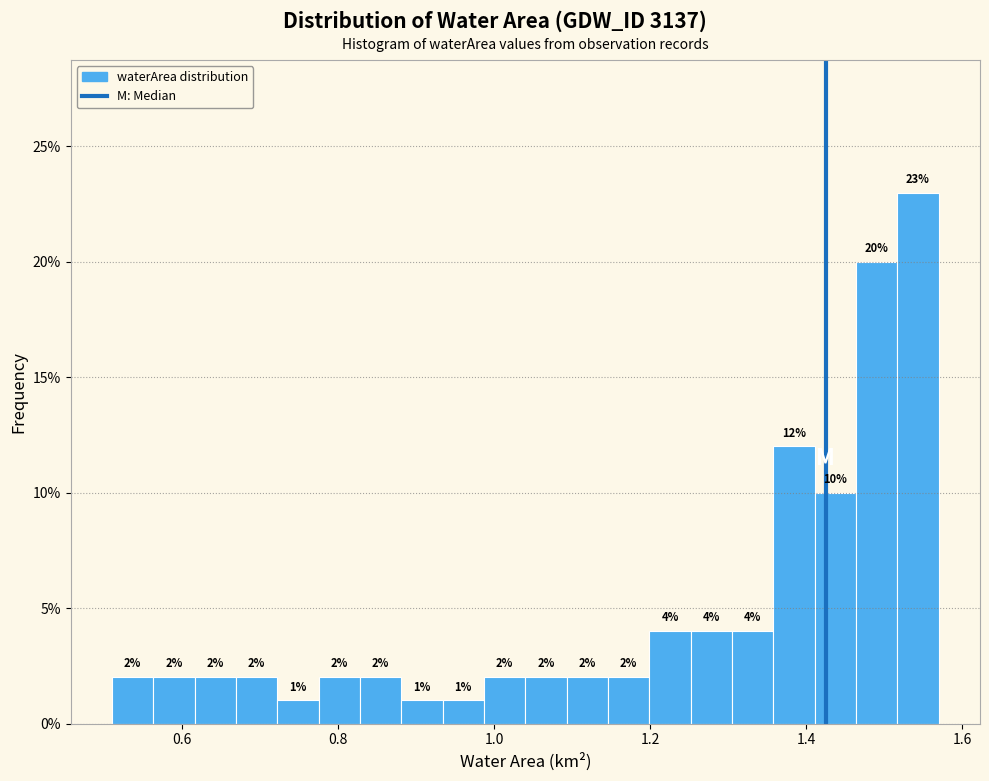

Around what value on the x-axis is the tallest bar? Give the approximate position of its centre, as read against the axis.

1.54